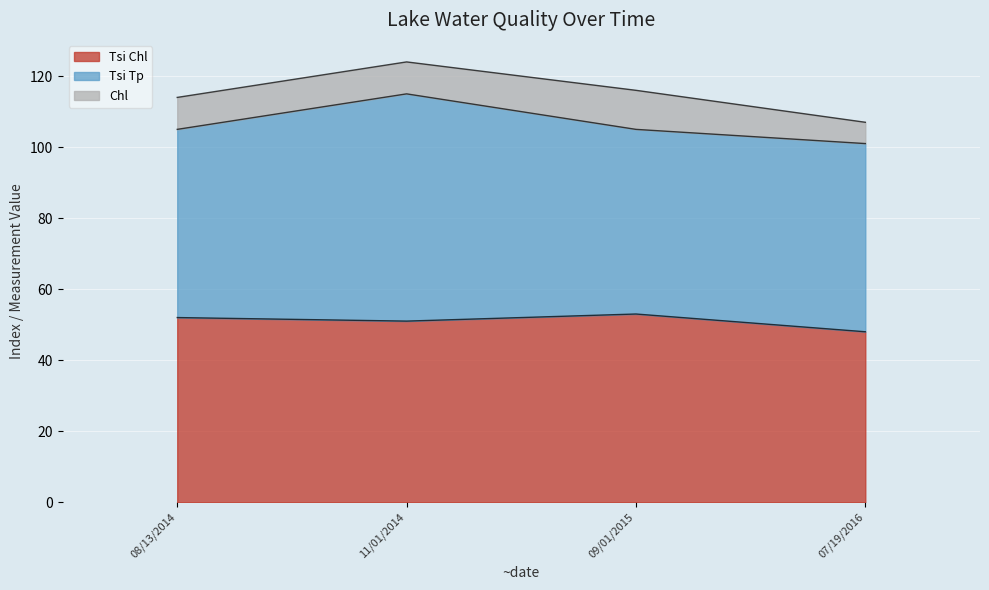

List the series in order of their peak value, highest first.

Tsi Tp, Tsi Chl, Chl